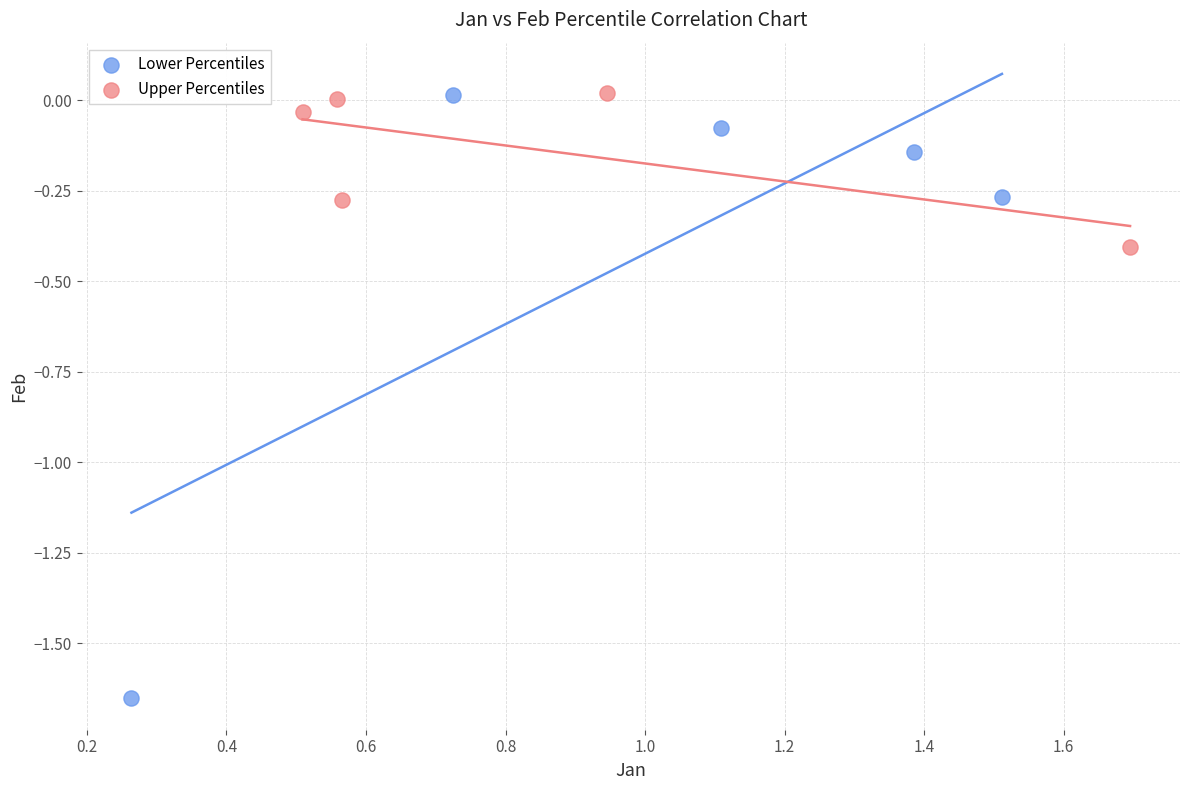

What are all the series names shown in the legend?

Lower Percentiles, Upper Percentiles